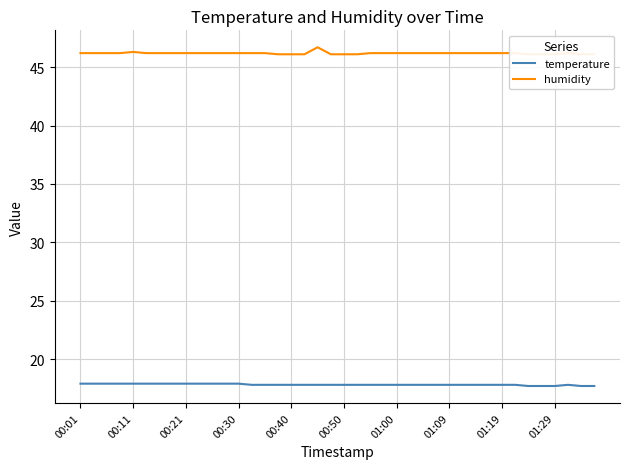

What is the total value across all series at 34?

63.8